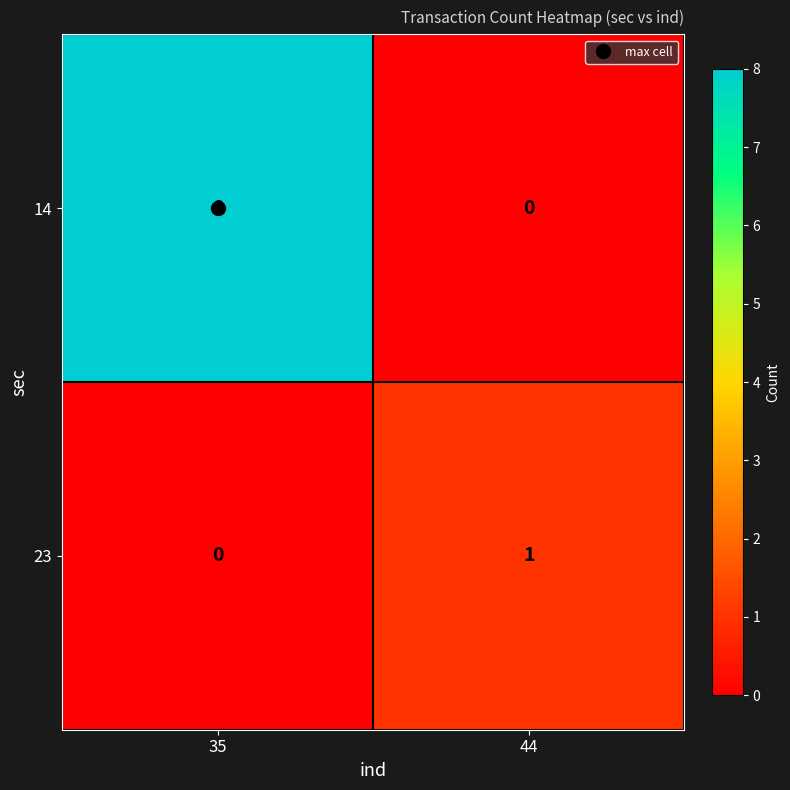

How many distinct data groups are displayed?

2